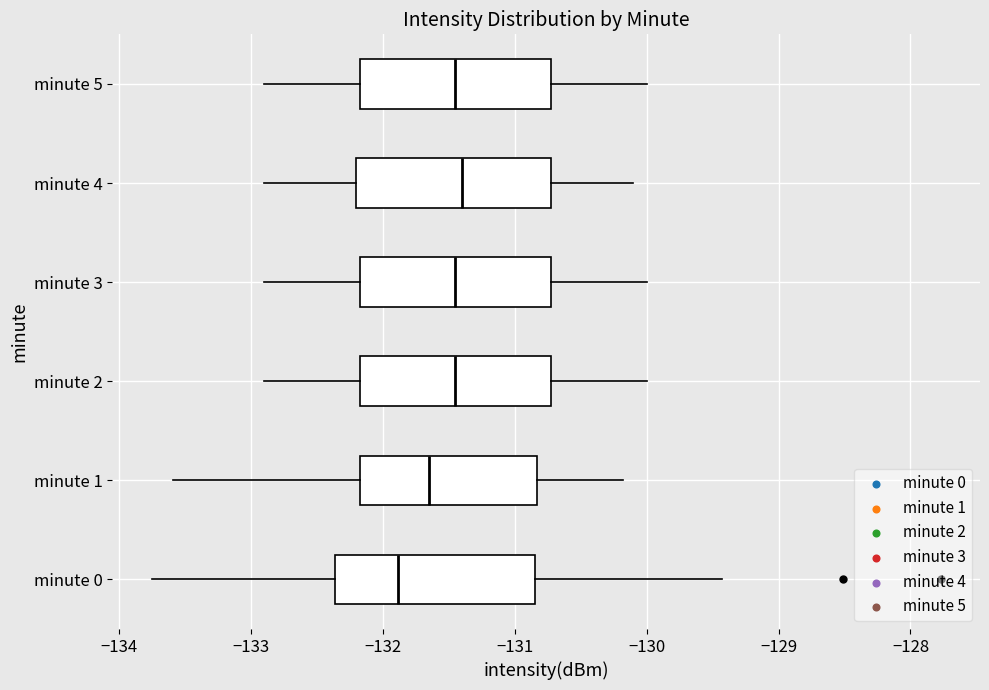

Reading bottom to top, read every box against the x-axis: the position of its median line, the range the box covers, and the ends of its whiskers. The values are not printed on the chart, so give them approximately, as read against the axis.

minute 0: median -131.9, box -132.4 to -130.8, whiskers -133.8 to -129.4
minute 1: median -131.6, box -132.2 to -130.8, whiskers -133.6 to -130.2
minute 2: median -131.4, box -132.2 to -130.7, whiskers -132.9 to -130.0
minute 3: median -131.4, box -132.2 to -130.7, whiskers -132.9 to -130.0
minute 4: median -131.4, box -132.2 to -130.7, whiskers -132.9 to -130.1
minute 5: median -131.4, box -132.2 to -130.7, whiskers -132.9 to -130.0